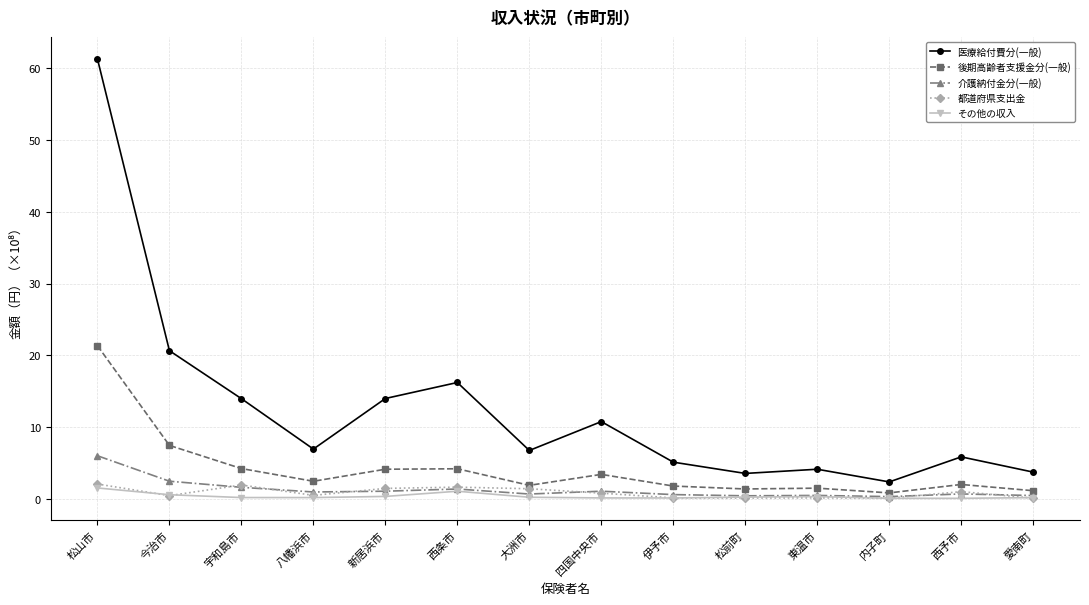

Is it true that 医療給付費分(一般) equals 6.7 at 大洲市?

True